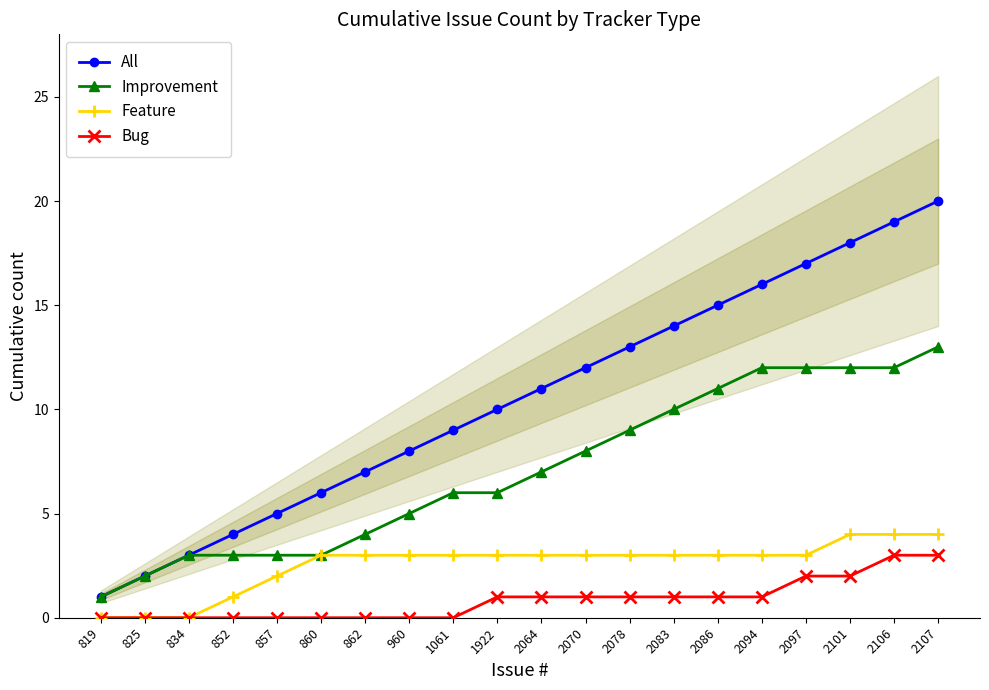

What is the total value across all series at 862?

14